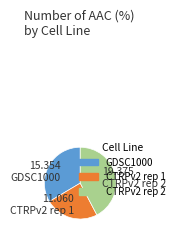

Is it true that GDSC1000 is 34% of the pie?

True